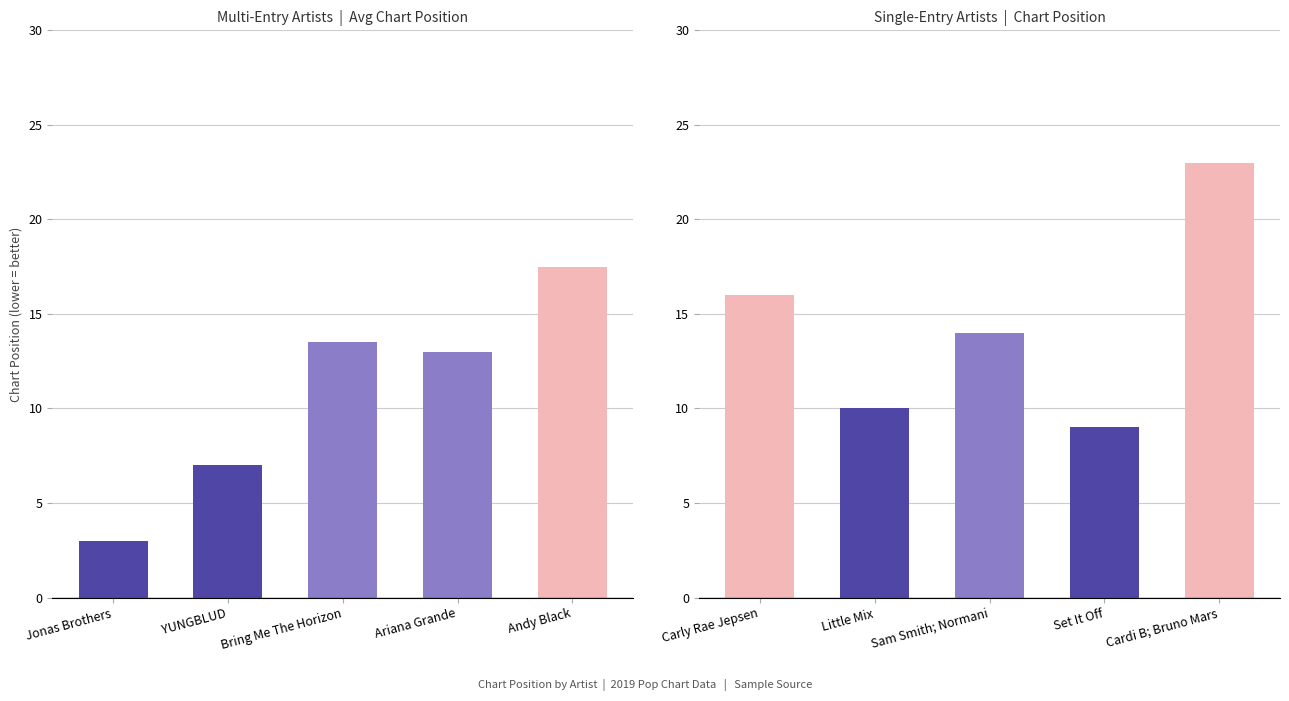

How many values in the Avg Position series exceed 13?

2